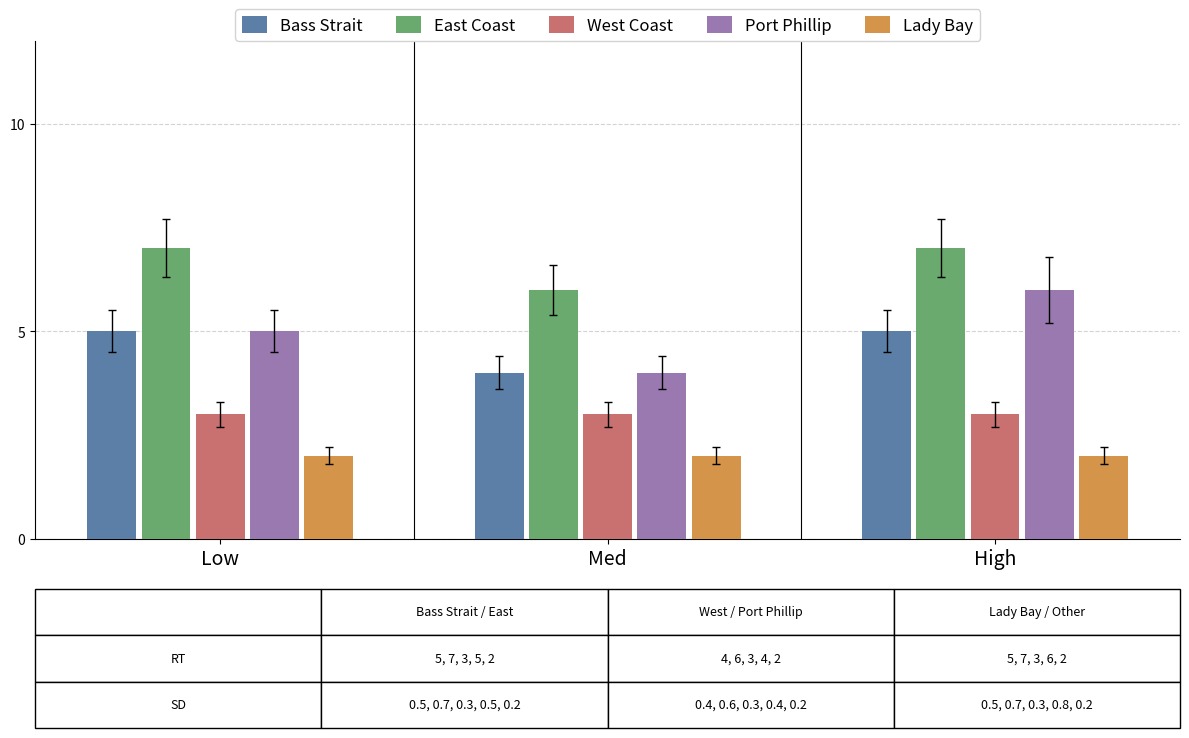

Between Med and High, which series saw the biggest shift?

Port Phillip